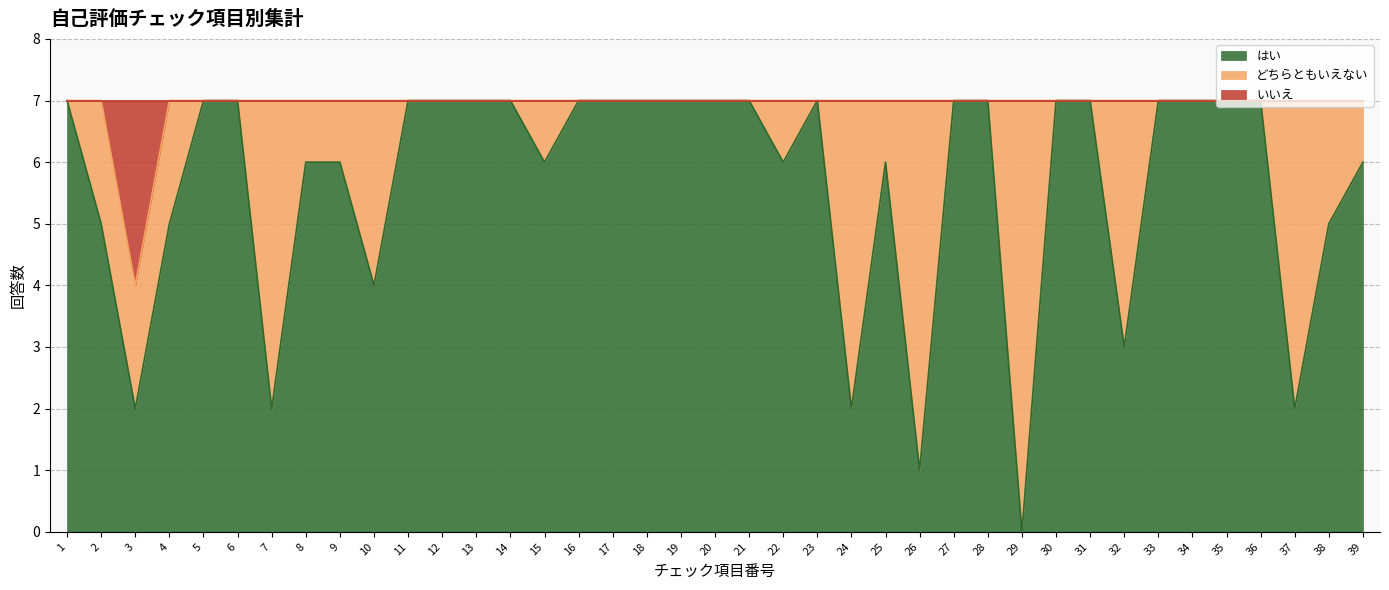

What is the total value across all series at 33?

7